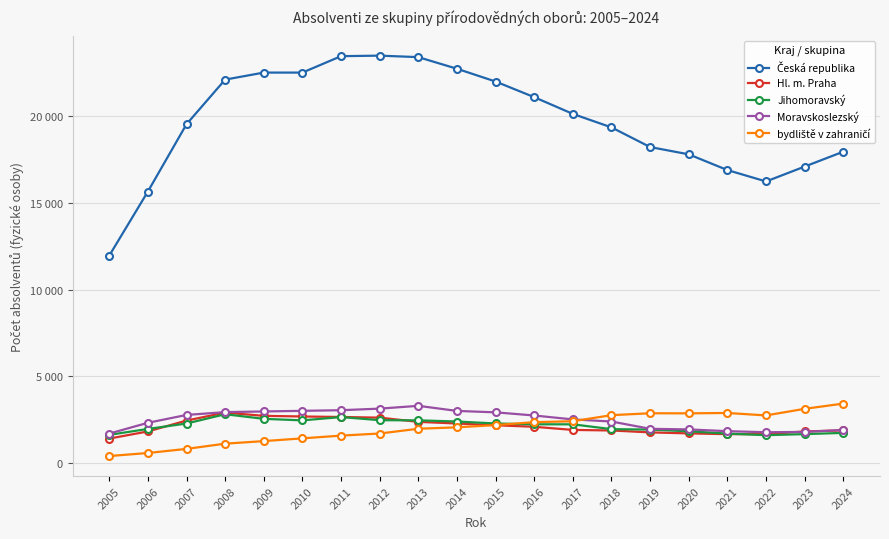

What is the difference between the maximum and minimum values in the bydliště v zahraničí series?

3024